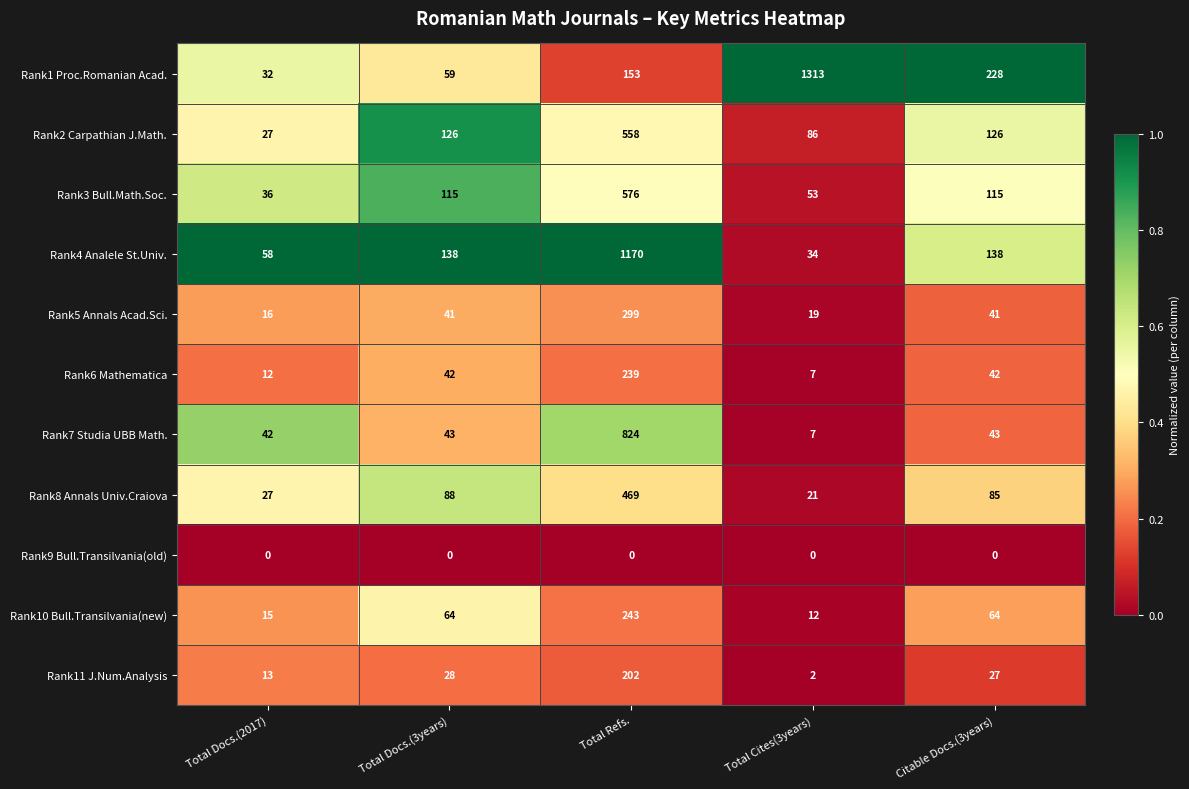

Which series has the widest spread of values?

Rank1 Proc.Romanian Acad.